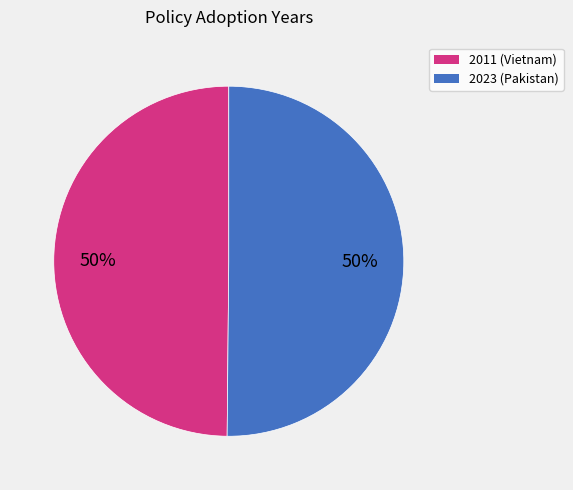

To the nearest percent, what is the average slice percentage?

50%